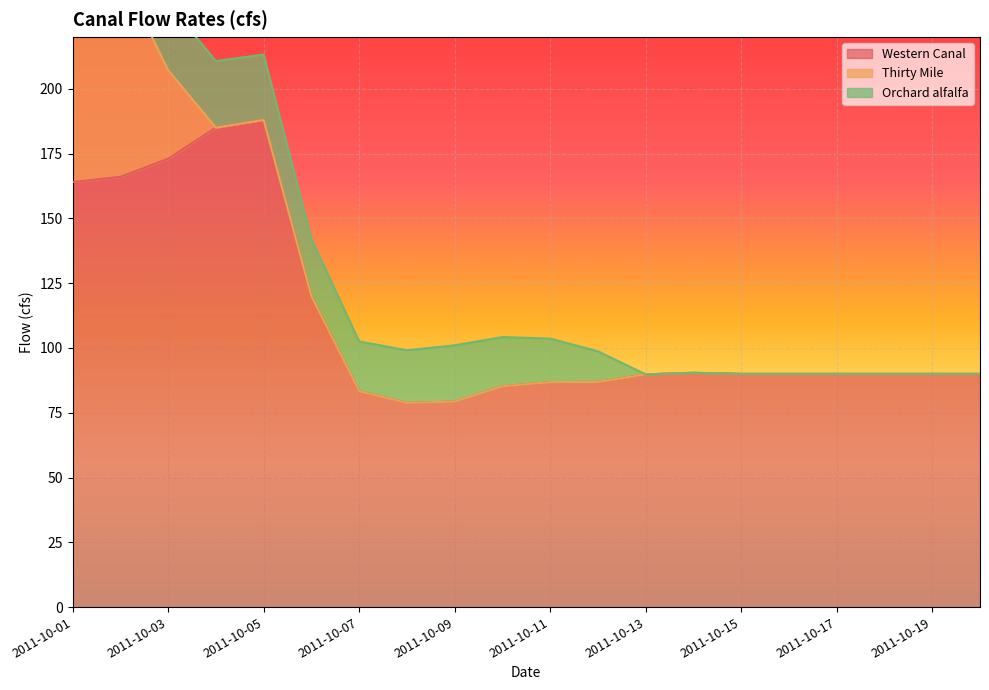

Reading left to right, transcribe all the data shown in this chart.

Western Canal: 164.0	166.0	173.0	185.0	188.0	120.0	83.3	78.8	79.3	85.2	86.8	86.9	89.8	90.4	90.0	90.0	90.0	90.0	90.0	90.0
Thirty Mile: 78.7	79.0	34.2	0.0	0.0	0.0	0.0	0.0	0.0	0.0	0.0	0.0	0.0	0.0	0.0	0.0	0.0	0.0	0.0	0.0
Orchard alfalfa: 23.5	24.0	25.7	25.7	25.2	22.1	19.2	20.3	21.7	19.0	16.8	11.8	0.0	0.0	0.0	0.0	0.0	0.0	0.0	0.0